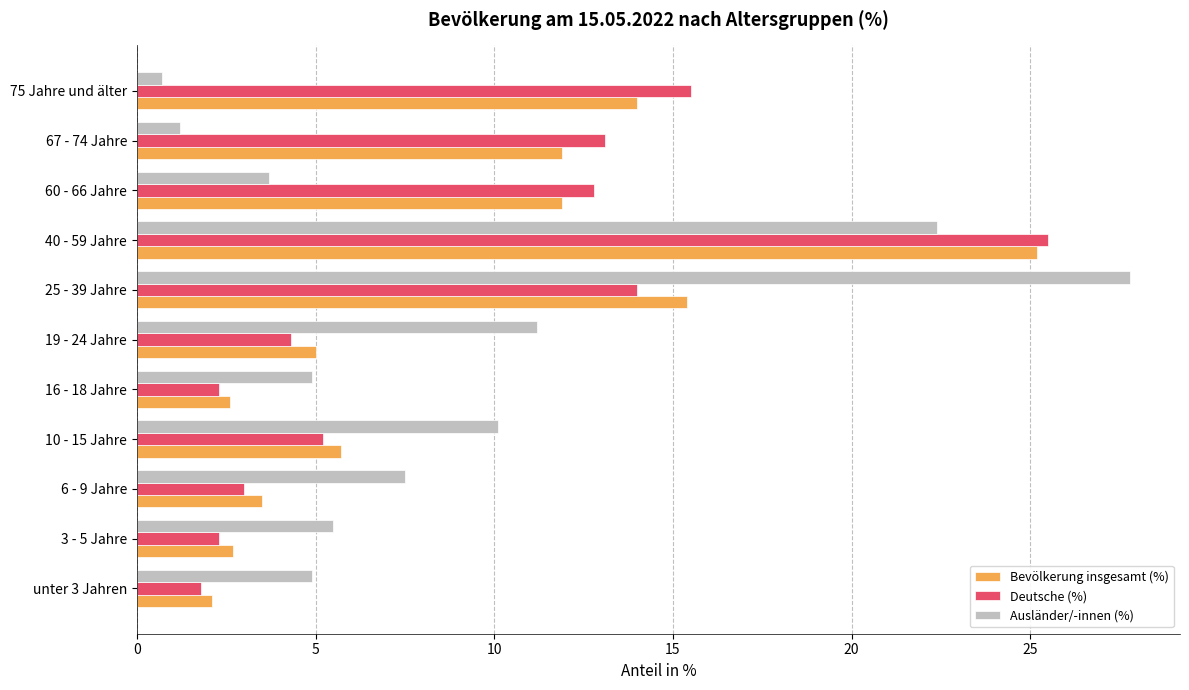

List the series in order of their peak value, highest first.

Ausländer/-innen (%), Deutsche (%), Bevölkerung insgesamt (%)